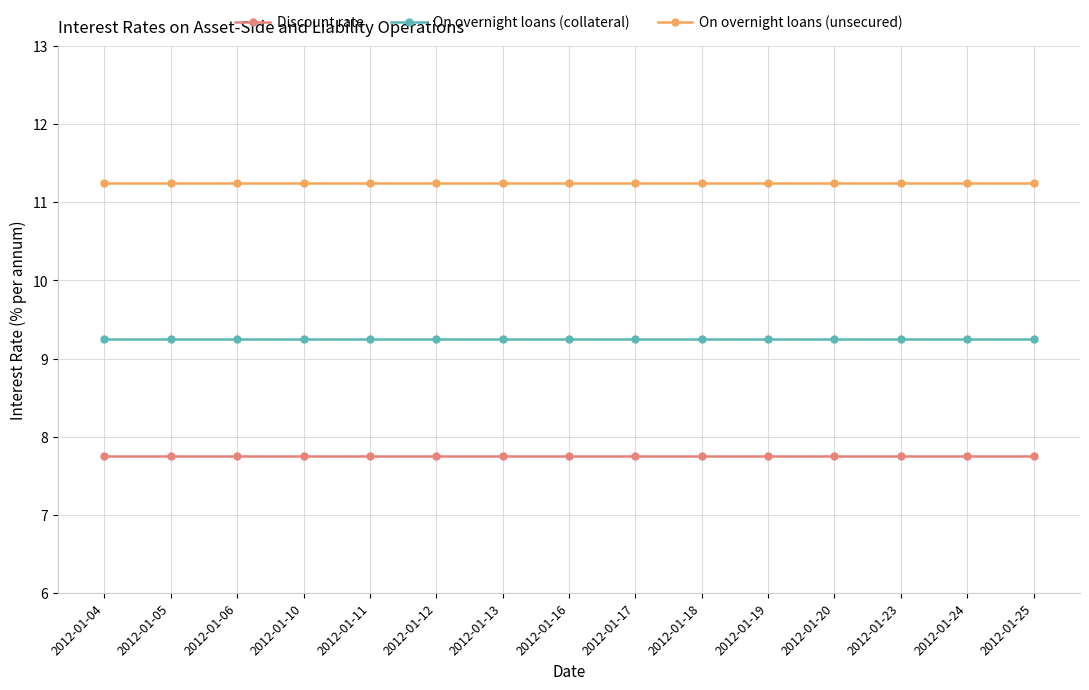

What is the spread (max minus min) of values at 2012-01-19?

3.5